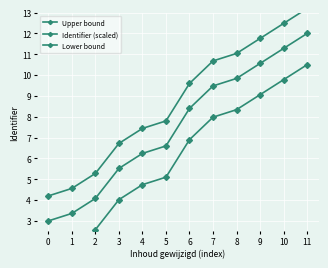

What are all the series names shown in the legend?

Upper bound, Identifier (scaled), Lower bound